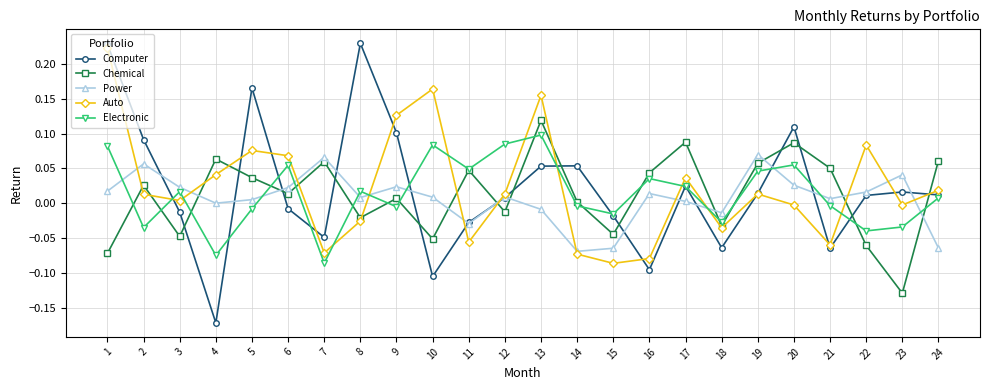

Between which two adjacent categories do Electronic and Auto first intersect?

2 and 3